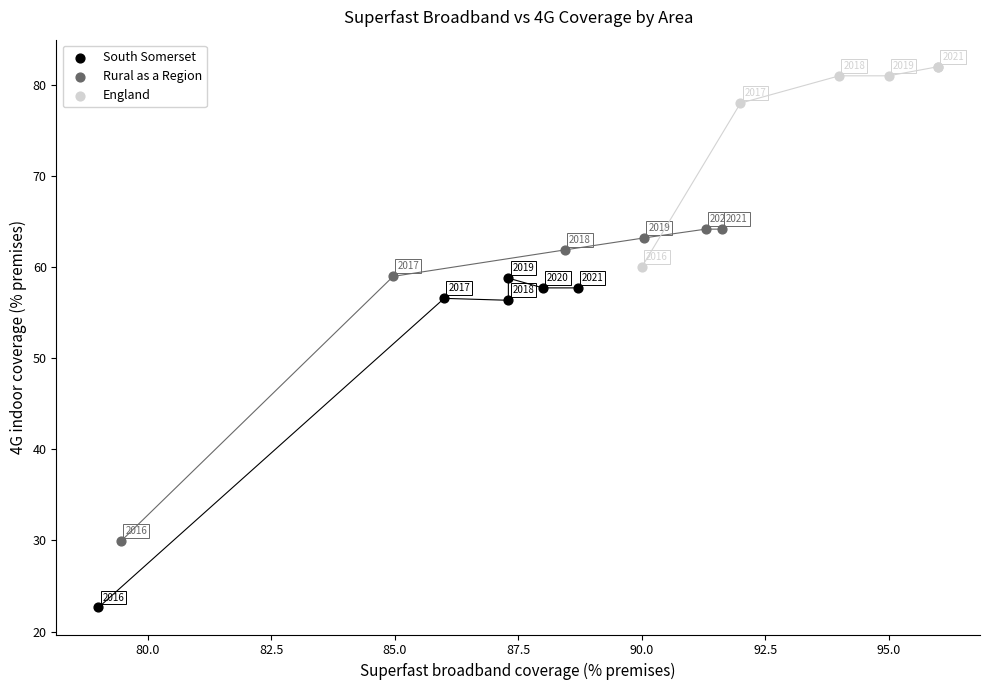

Which series reaches the maximum Y coordinate?

England